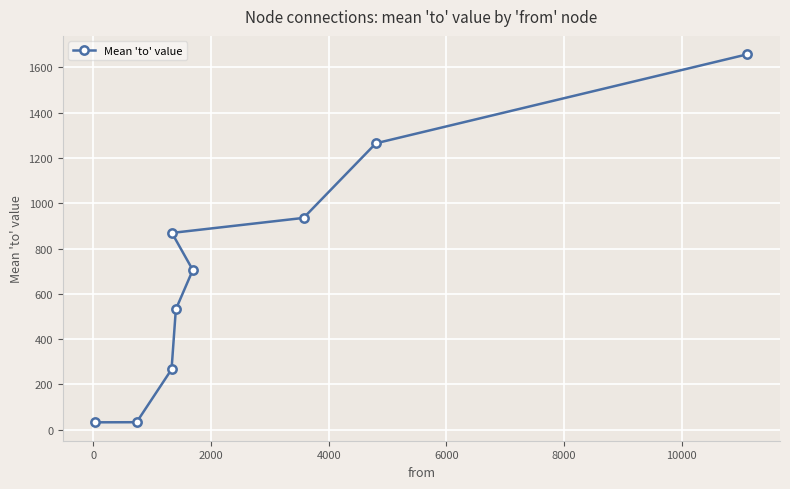

What is the greatest value displayed?

1657.8